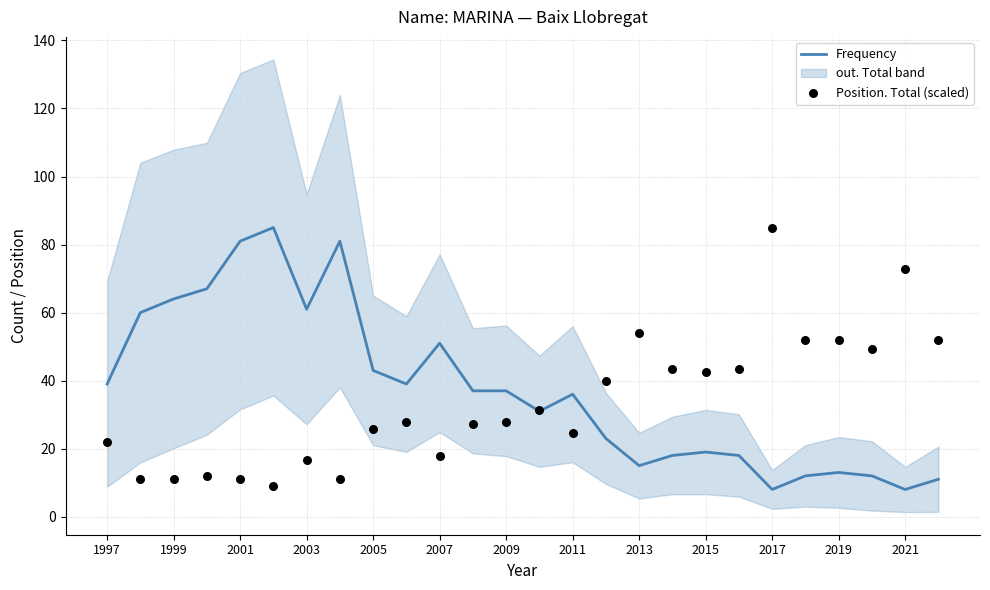

At how many categories does at least one series exceed 28?

26